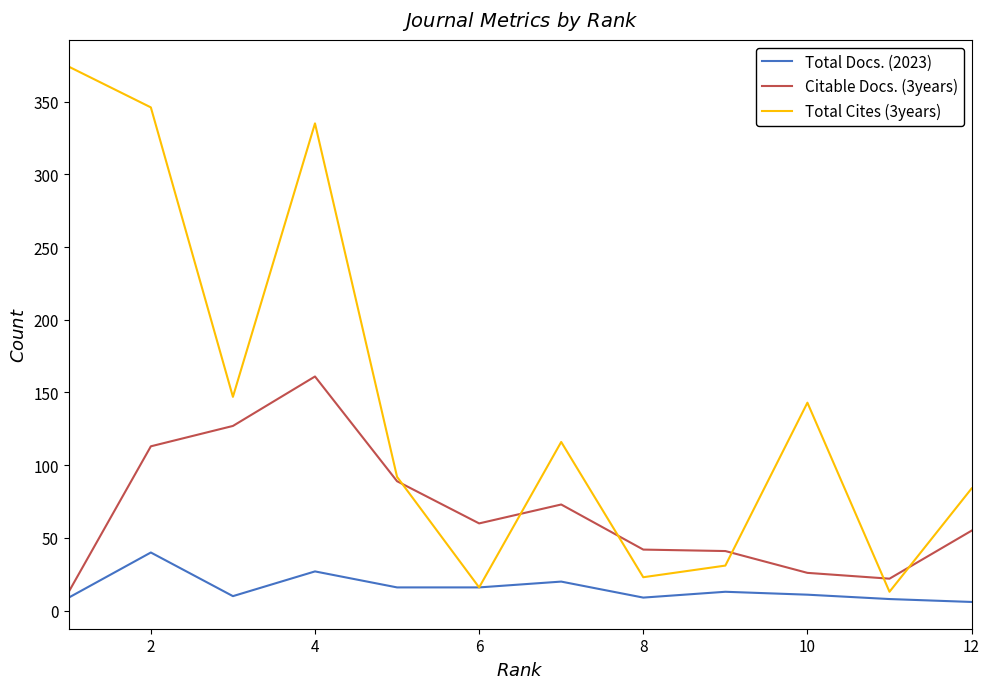

Rank the series by their average value, from lowest to highest.

Total Docs. (2023), Citable Docs. (3years), Total Cites (3years)